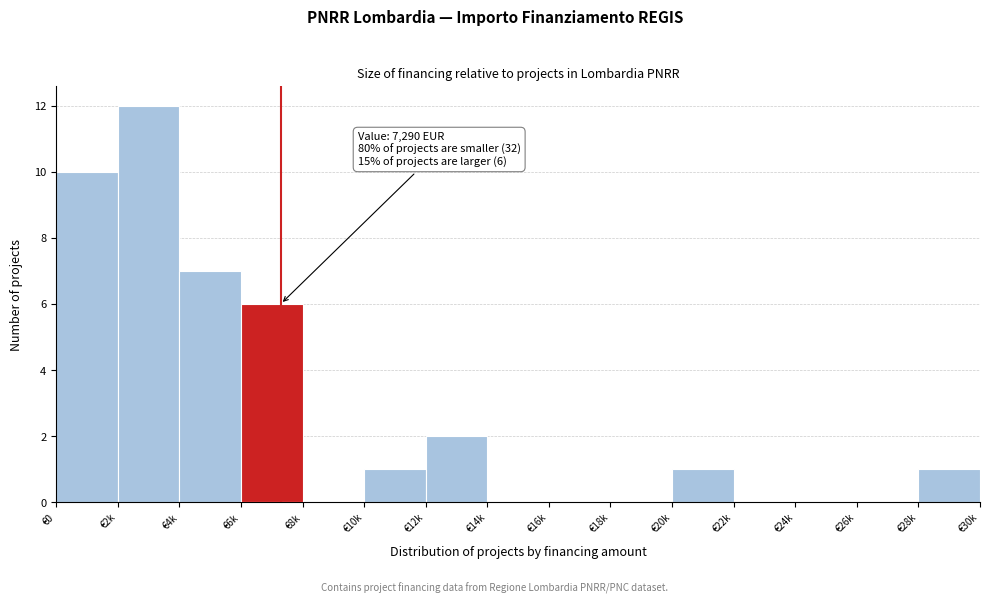

Reading left to right, transcribe all the data shown in this chart.

€0=10	€2k=12	€4k=7	€6k=6	€8k=0	€10k=1	€12k=2	€14k=0	€16k=0	€18k=0	€20k=1	€22k=0	€24k=0	€26k=0	€28k=1